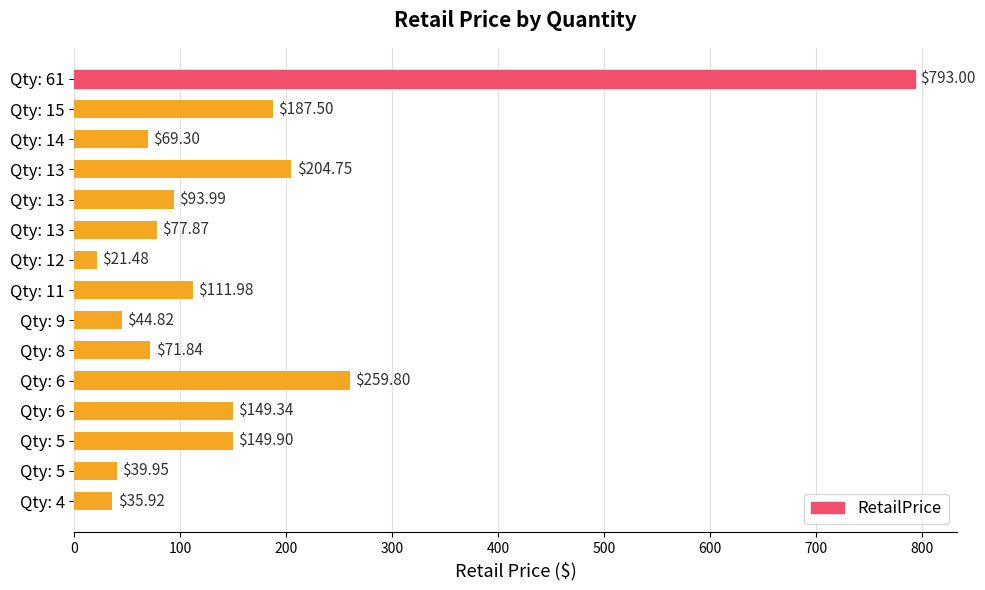

Which label corresponds to the smallest value in the chart?

Qty: 12